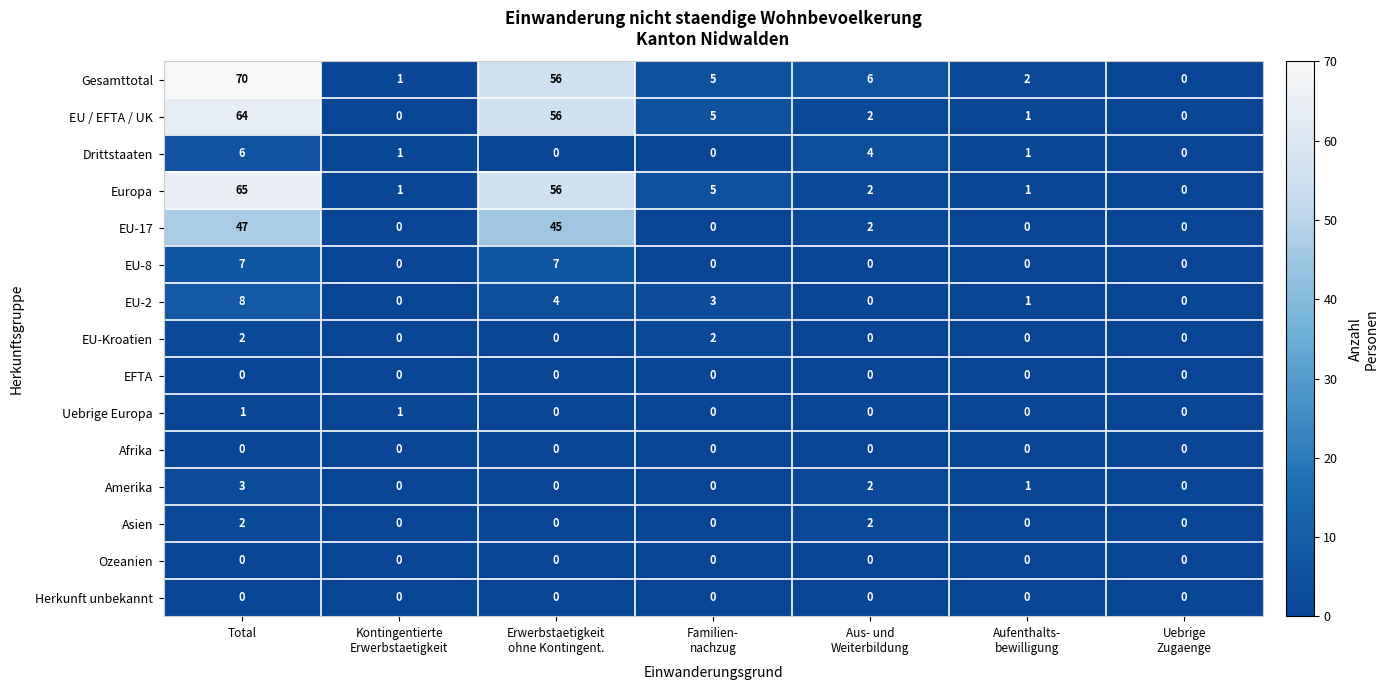

Which series has the largest range (max minus min)?

Gesamttotal